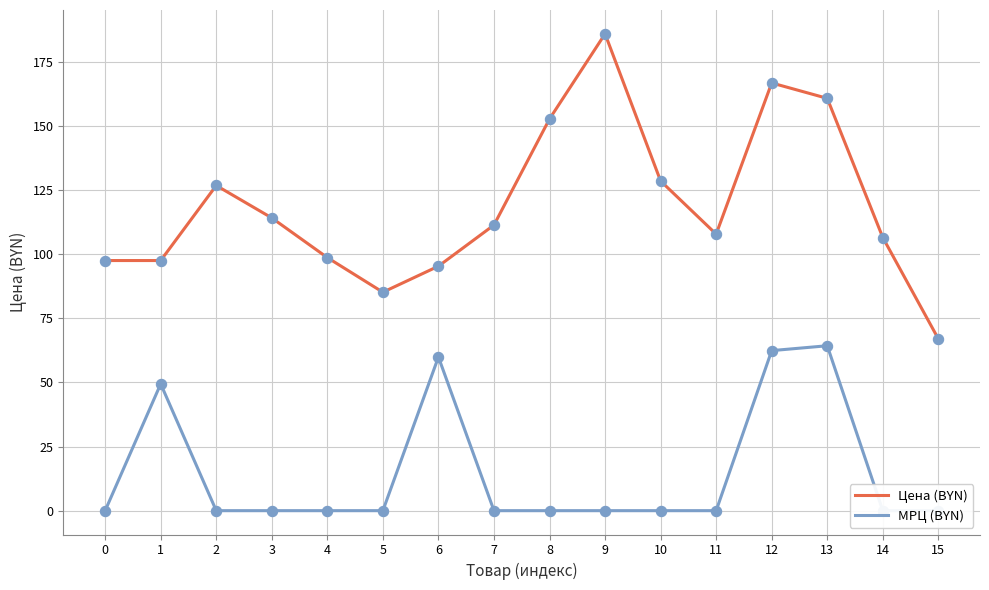

What is the total value across all series at 10?

128.5